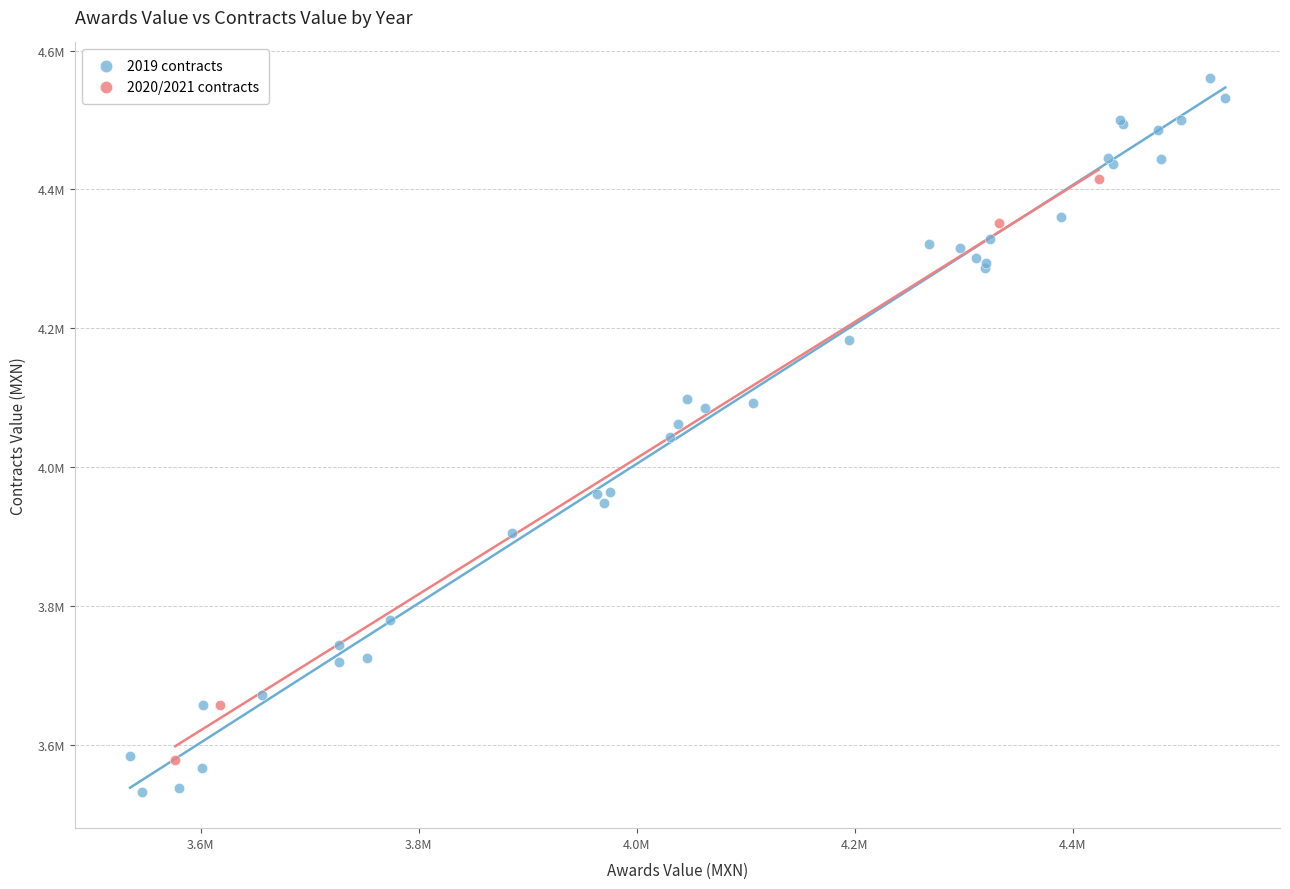

Which series contains the highest Y value?

2019 contracts